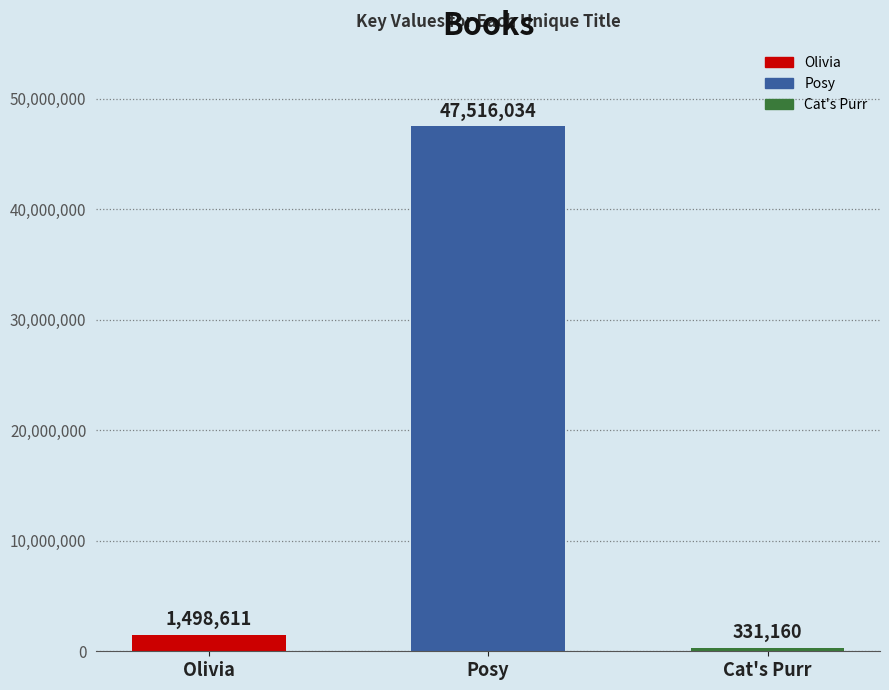

True or false: the data shows 1498611 at Olivia.

True